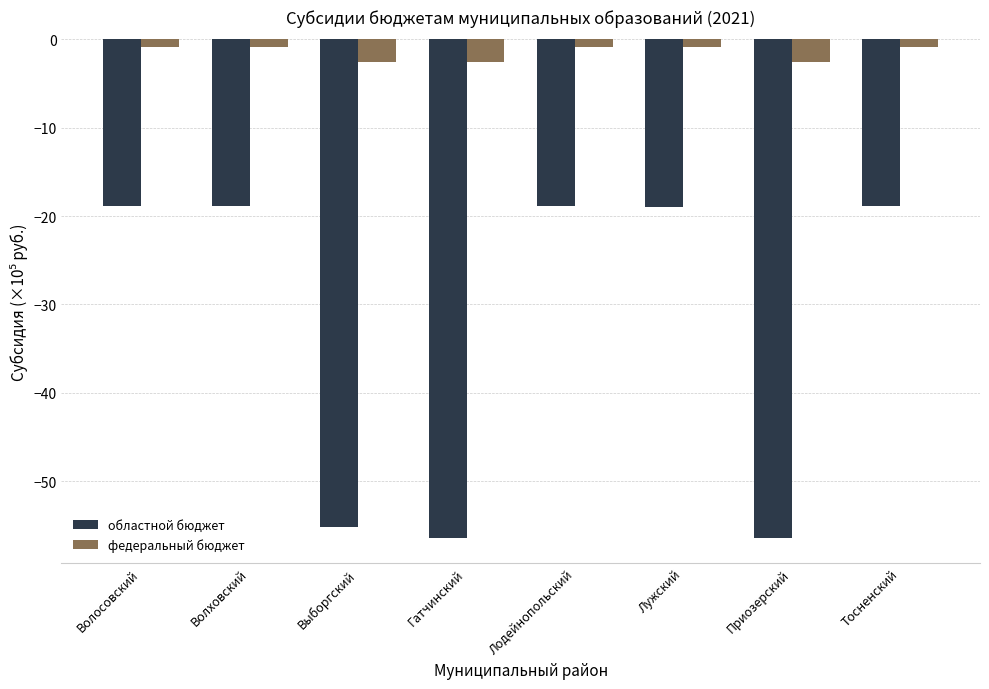

Is the value of федеральный бюджет at Гатчинский greater than the value of областной бюджет at Лодейнопольский?

Yes